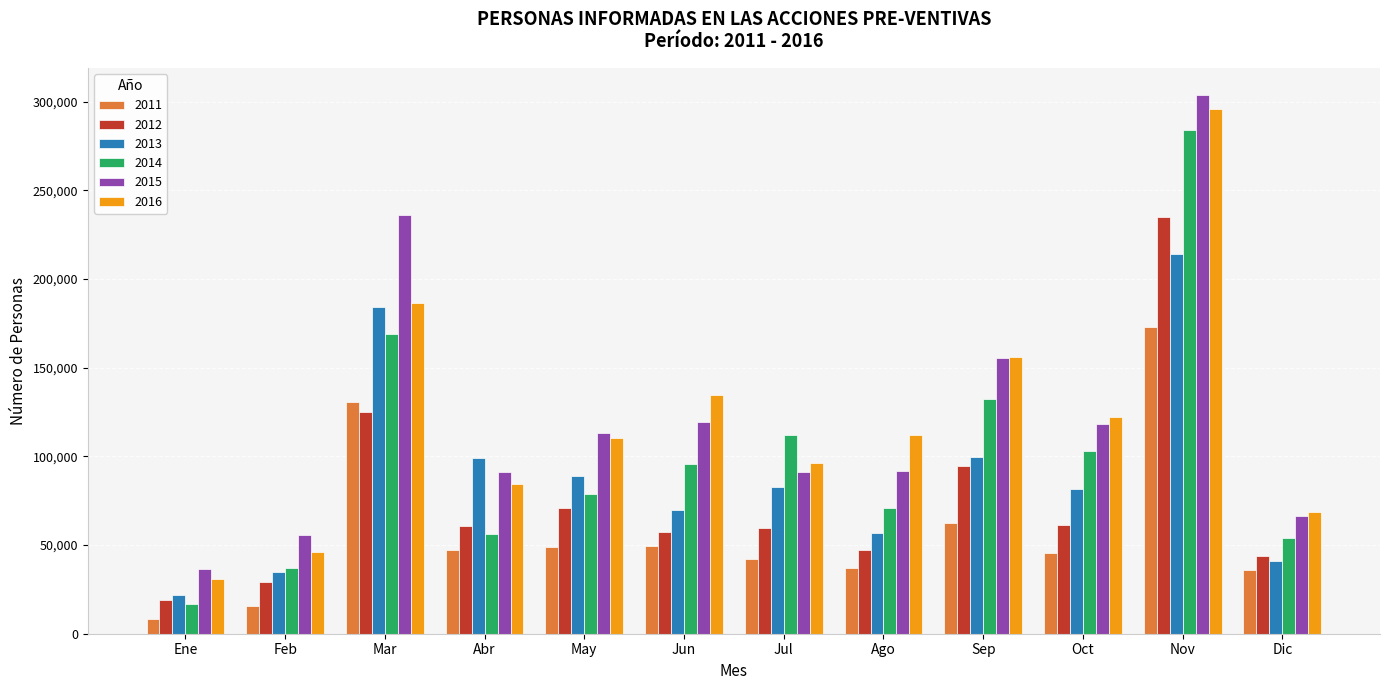

What is the sum of all 2012 values?

903911